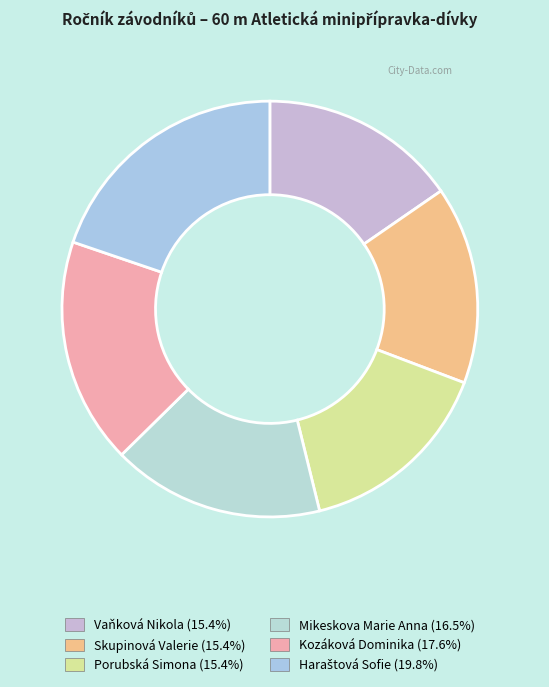

To the nearest percent, what percentage of the pie is Skupinová Valerie?

15%